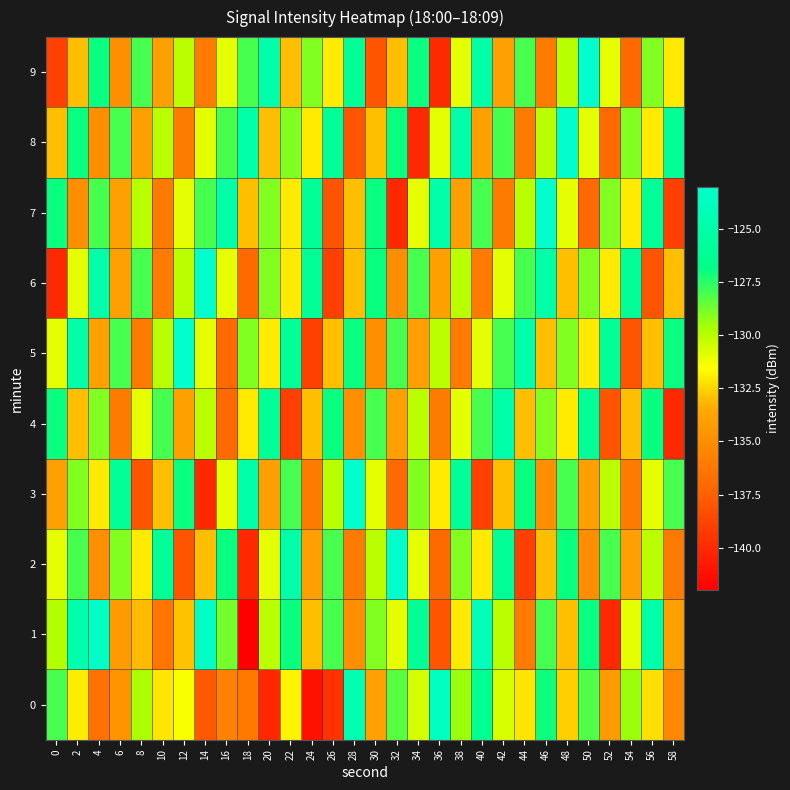

Between 14 and 20, which series saw the biggest shift?

9